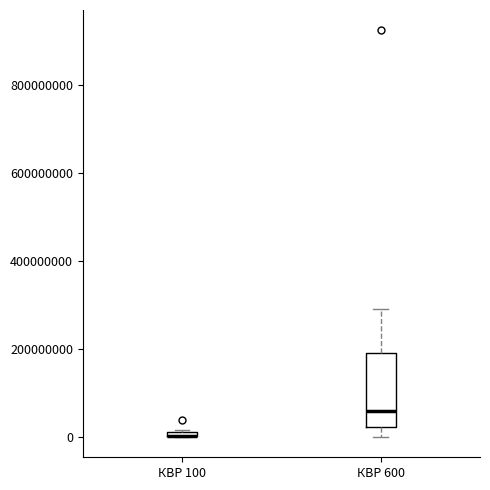

Where is the lower edge of the box for КВР 100 on the y-axis? The values are not printed on the chart, so give them approximately, as read against the axis.

0